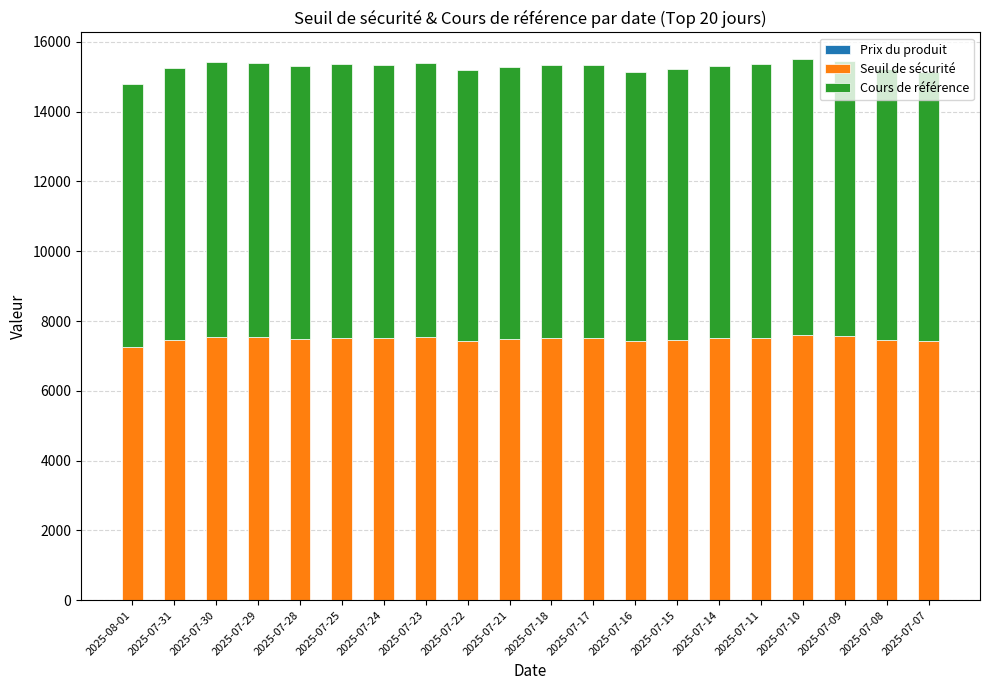

What is the sum of the Prix du produit values at 2025-07-28 and 2025-07-31?

8.5